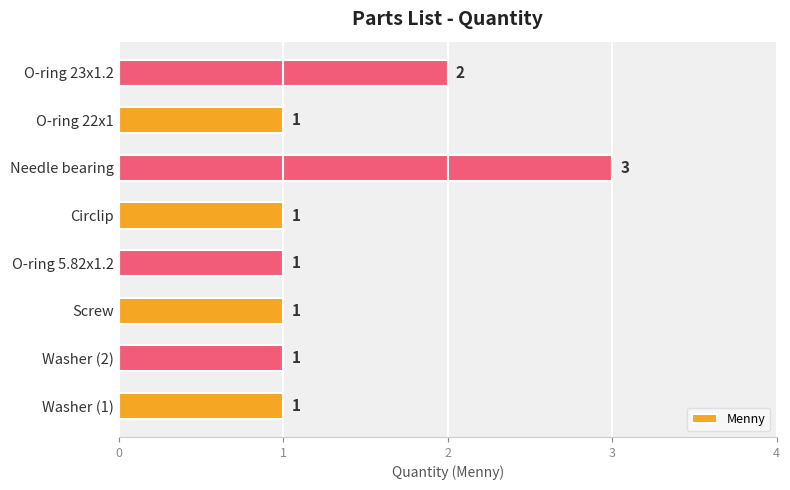

The value at O-ring 5.82x1.2 is 1. True or false?

True